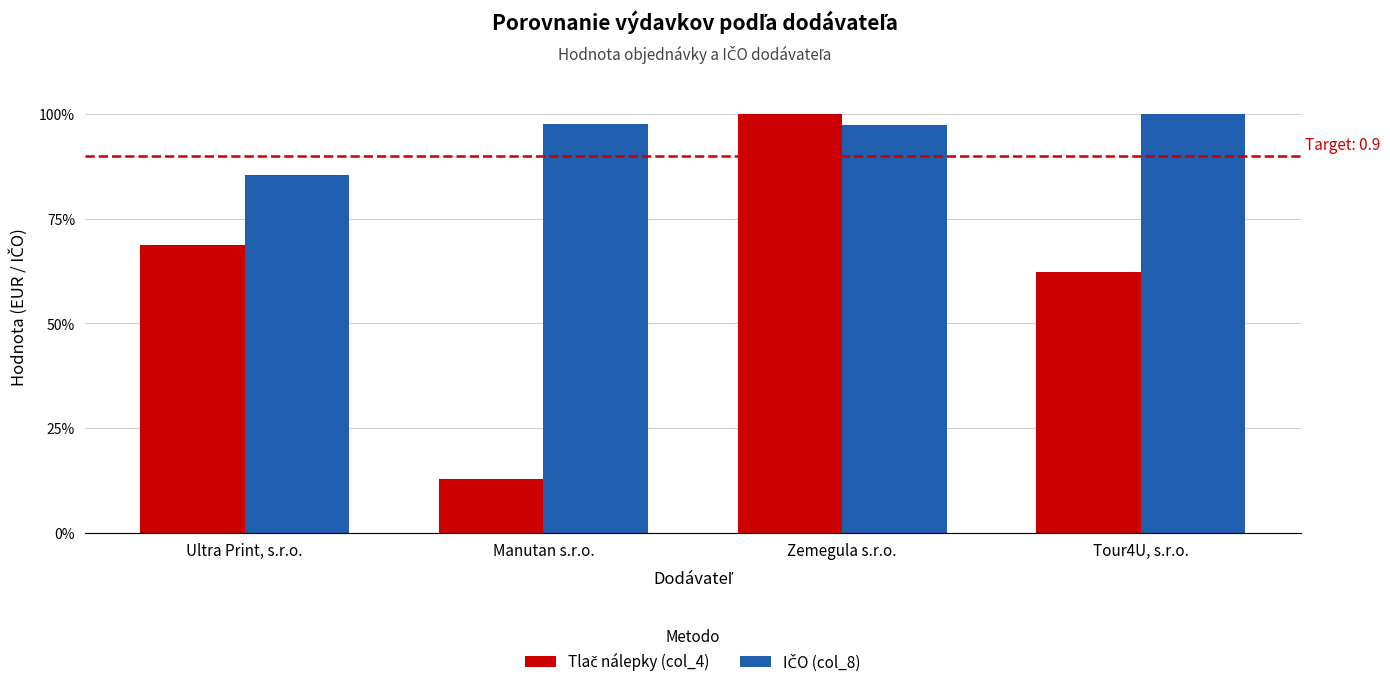

At Ultra Print, s.r.o., list the series in order from largest to smallest.

IČO (col_8), Tlač nálepky (col_4)